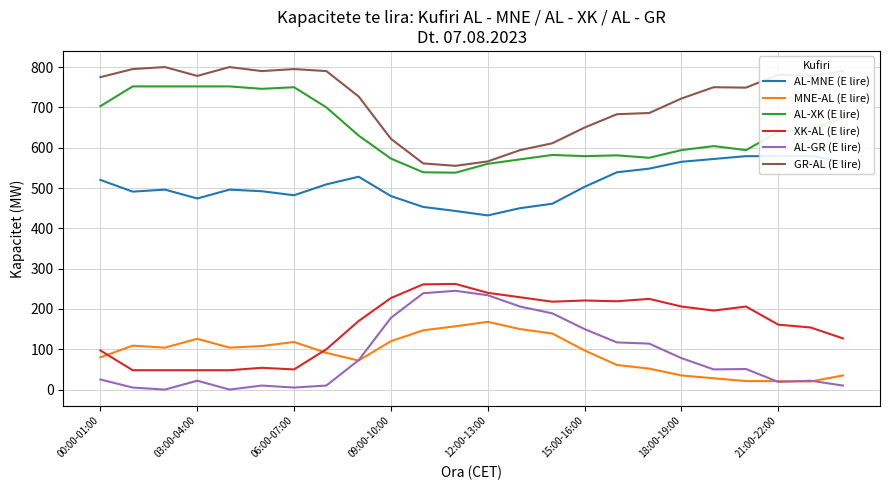

At how many categories does at least one series exceed 622?

18